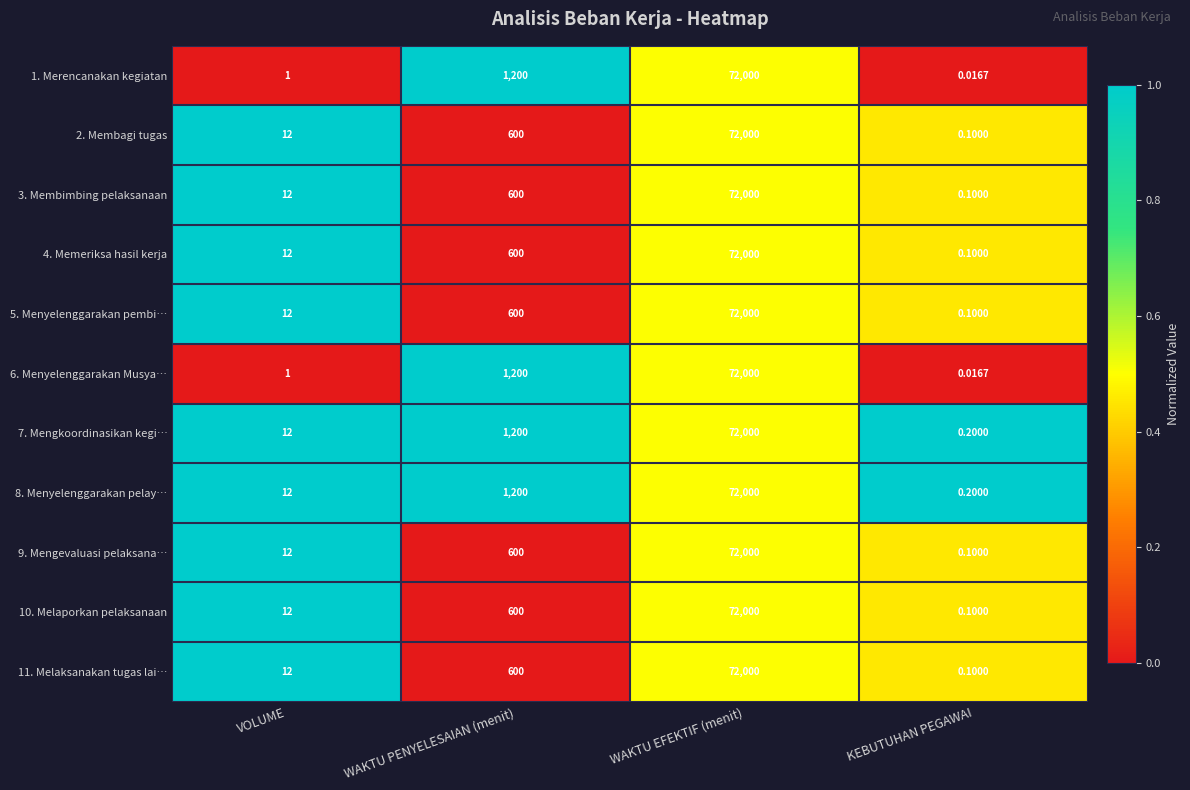

What is the total value across all series at KEBUTUHAN PEGAWAI?

1.1